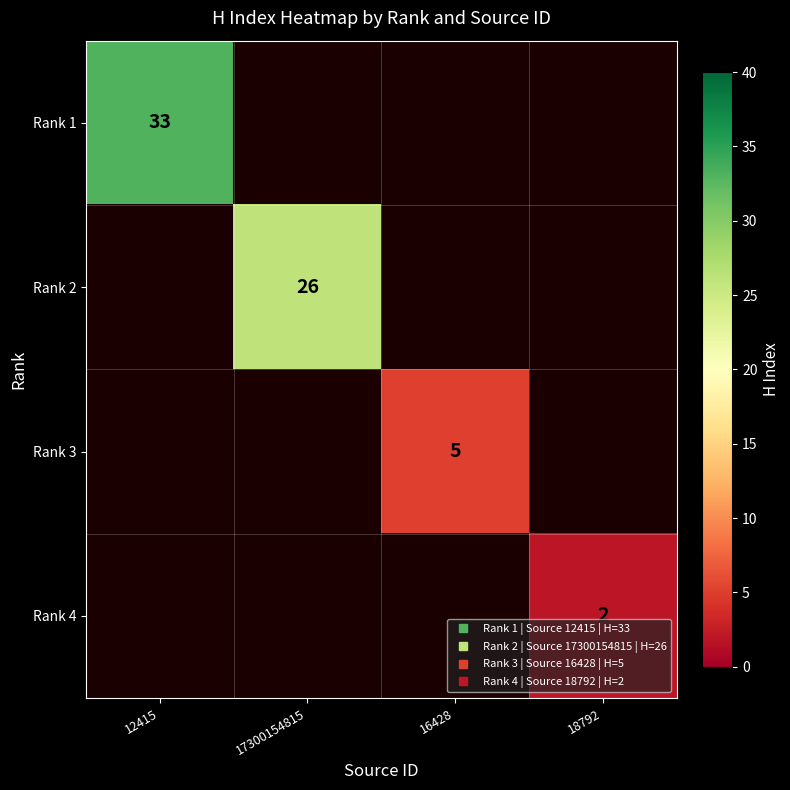

Is the value of Rank 1 at 16428 greater than the value of Rank 2 at 12415?

No